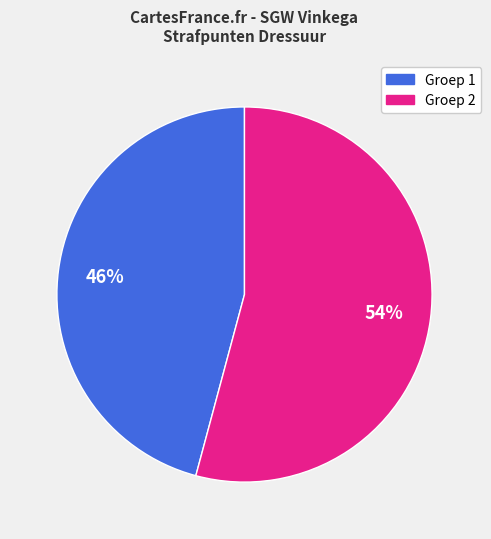

Is there any slice that represents more than half of the pie?

Yes